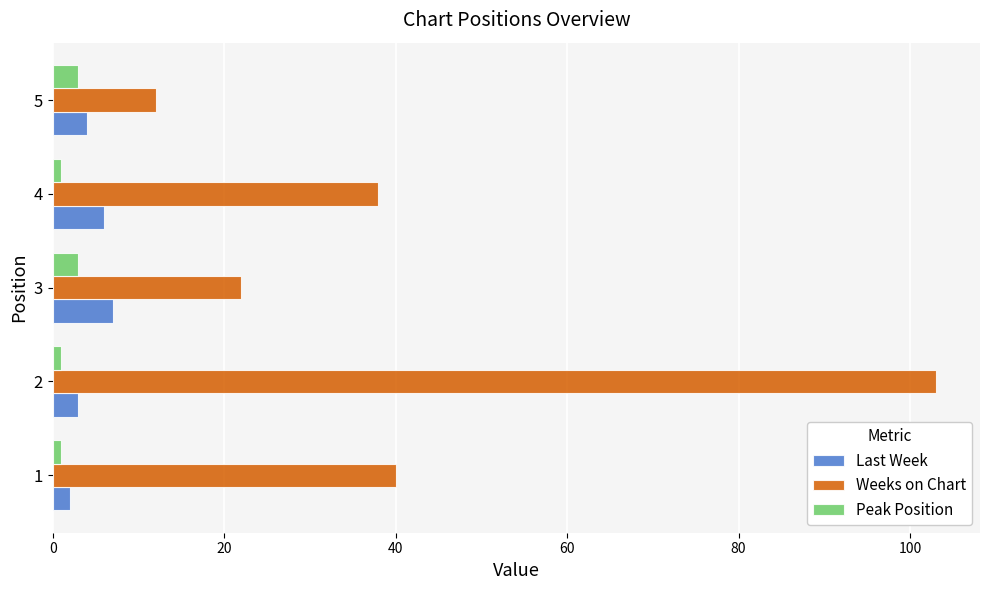

Which series has the largest total across all categories?

Weeks on Chart